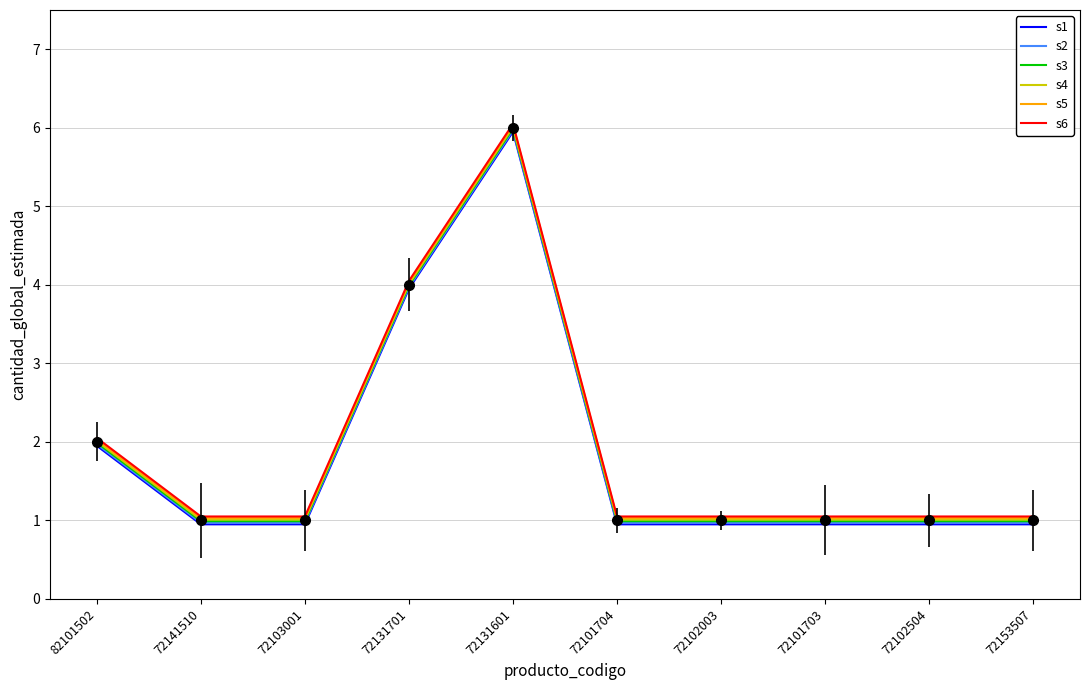

What is the sum of the s5 values at 72153507 and 82101502?

3.1